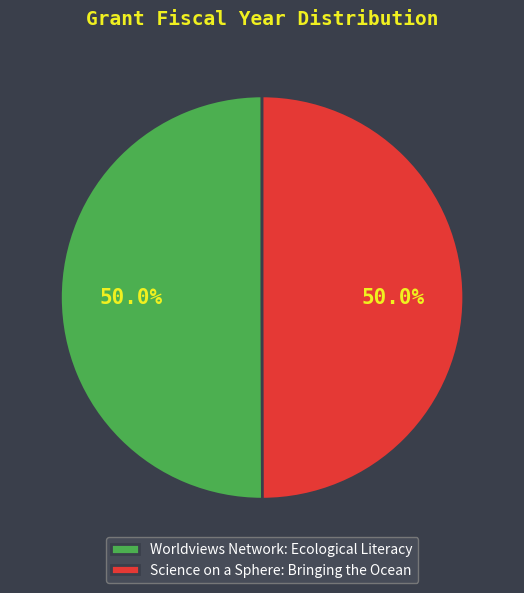

Is it true that Worldviews Network: Ecological Literacy is 50% of the pie?

True